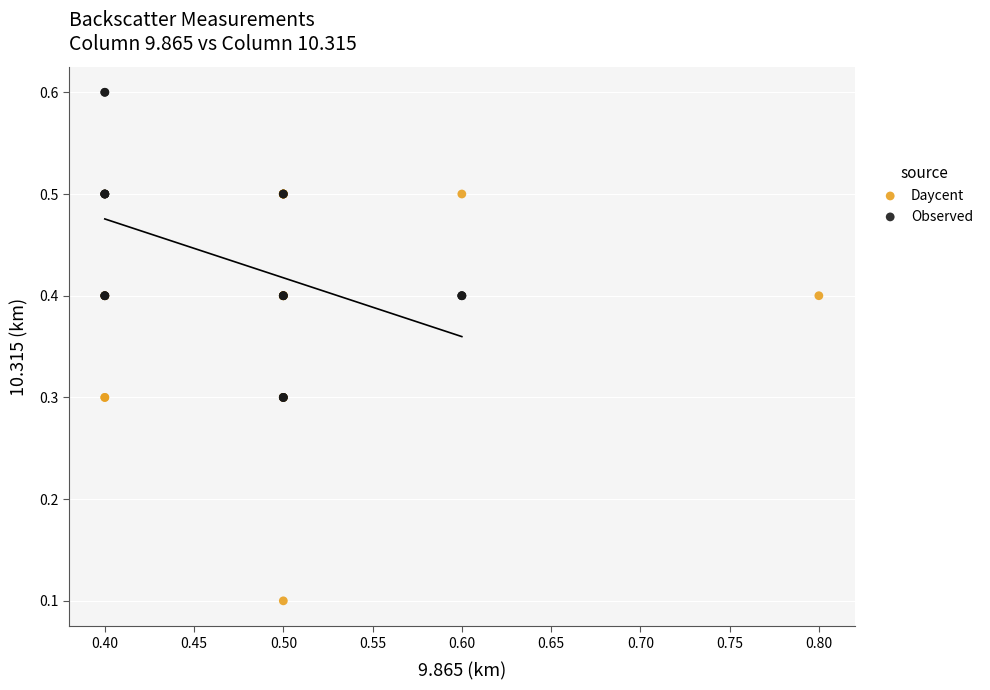

Which series has the largest Y range (max minus min)?

Daycent